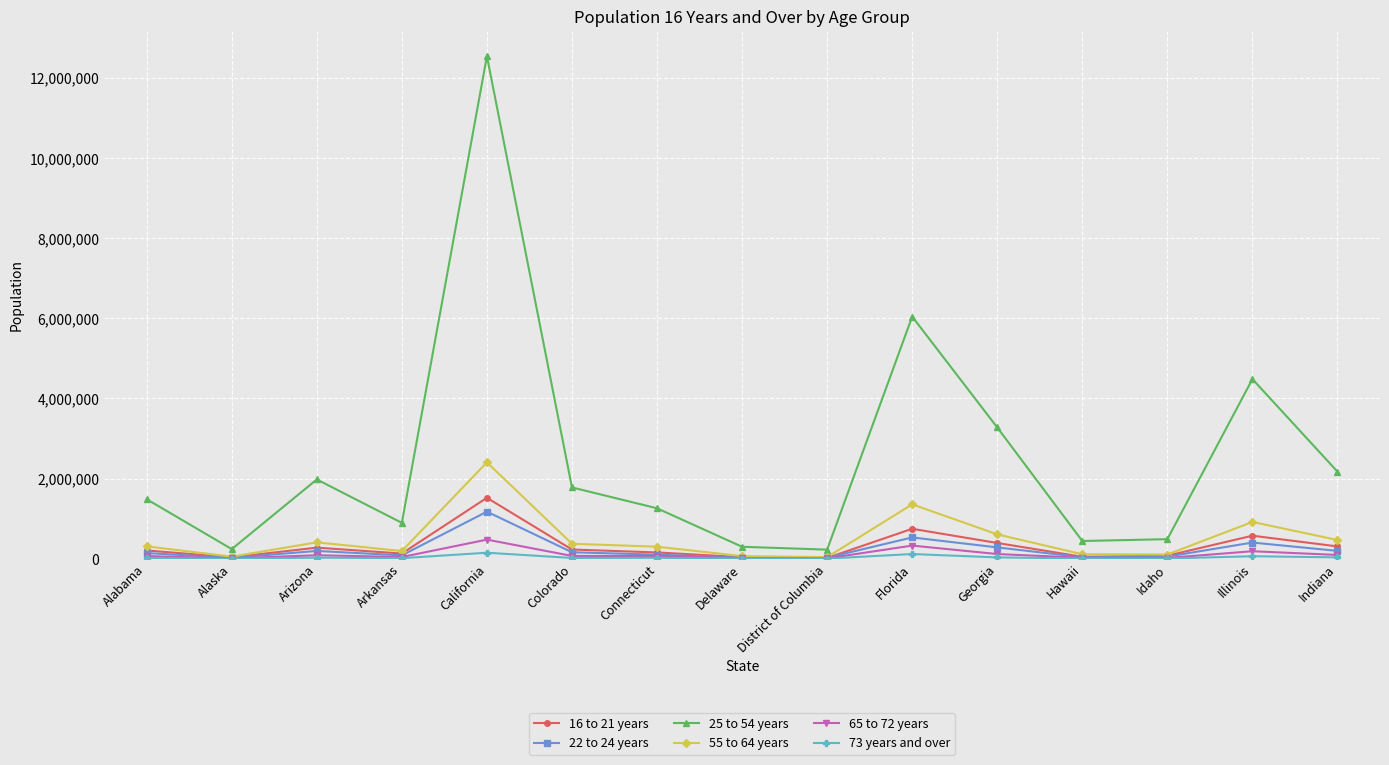

Which series has the widest spread of values?

25 to 54 years